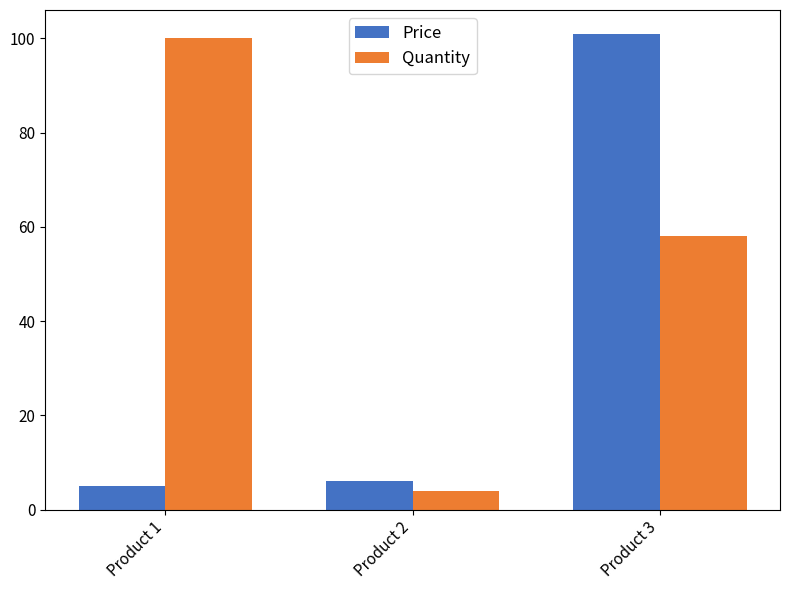

Between Product 1 and Product 3, which series saw the biggest shift?

Price